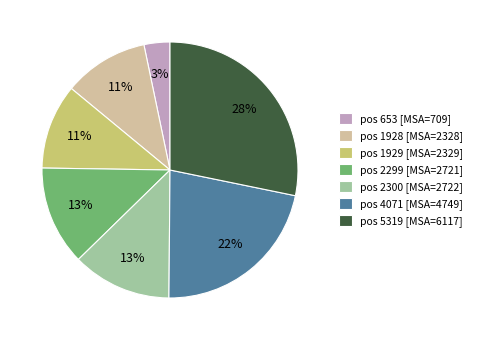

To the nearest percent, what is the difference between the pos 2299 [MSA=2721] and pos 4071 [MSA=4749] slice percentages?

9%